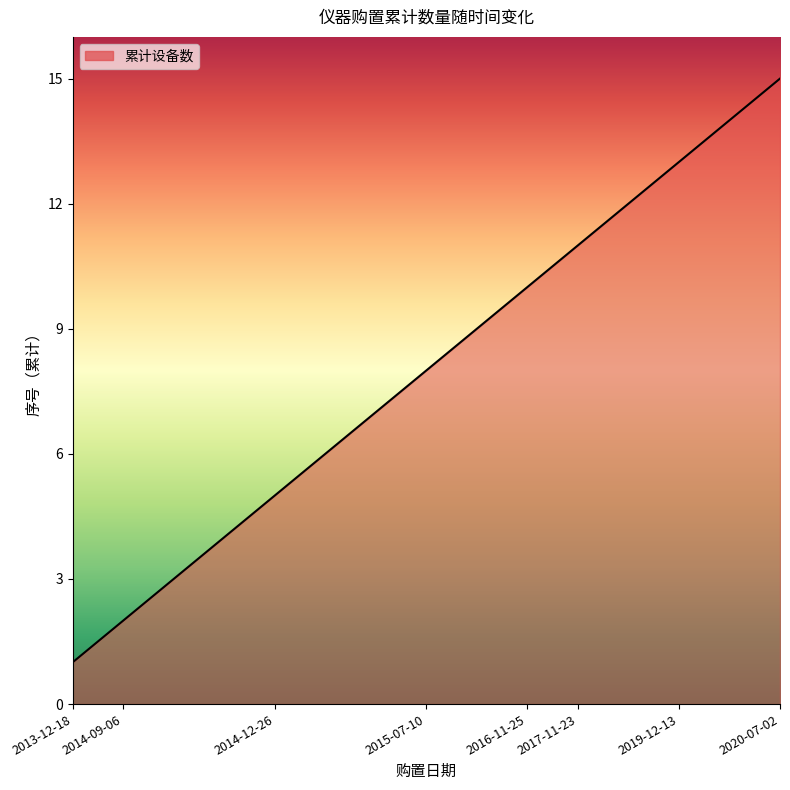

What is the difference between the maximum and minimum values?

14